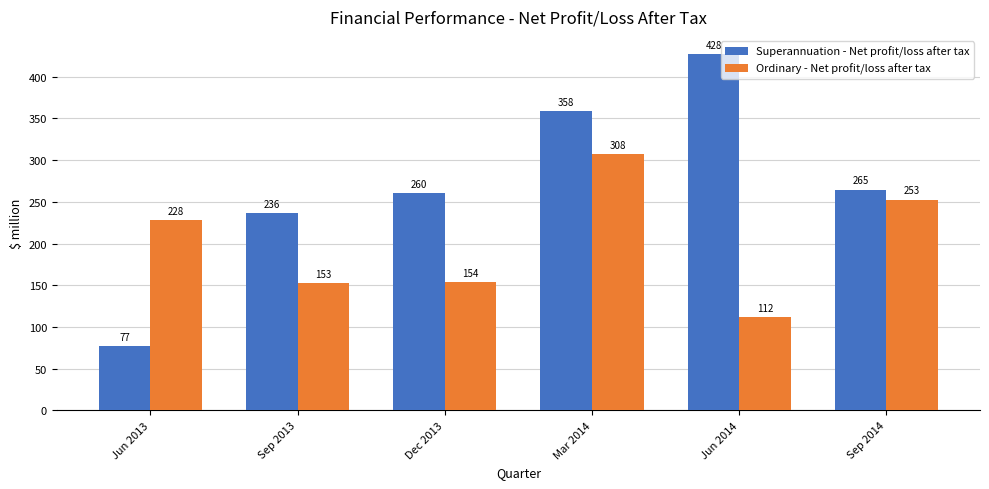

How many values in the Ordinary - Net profit/loss after tax series are below 228?

3